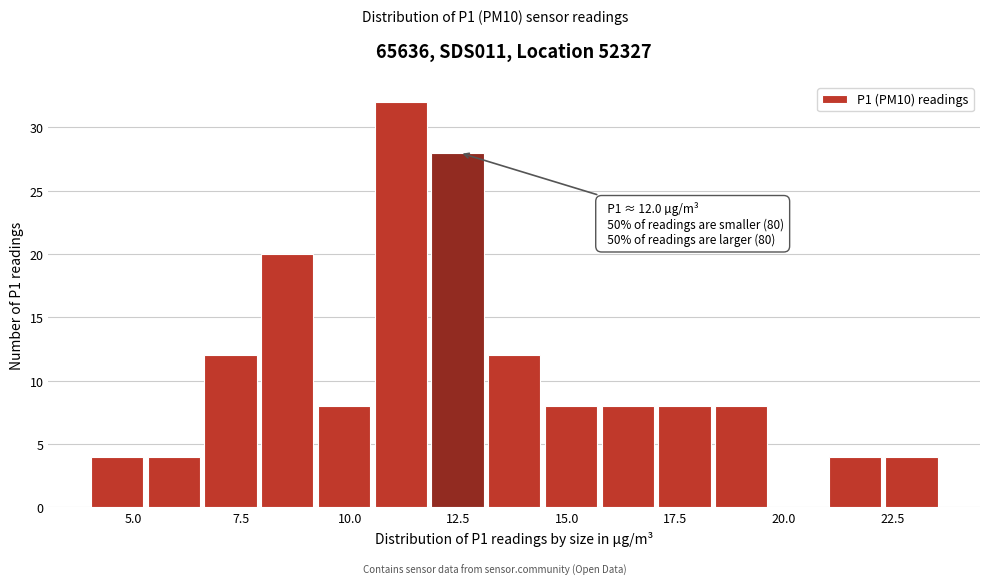

Around what value on the x-axis is the tallest bar? Give the approximate position of its centre, as read against the axis.

11.0